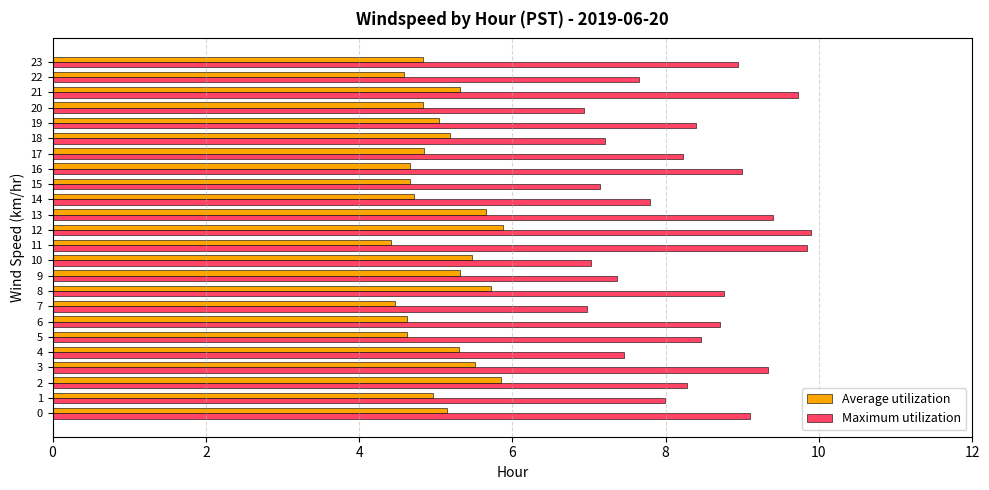

Rank the series at 8 from lowest to highest value.

Average utilization, Maximum utilization